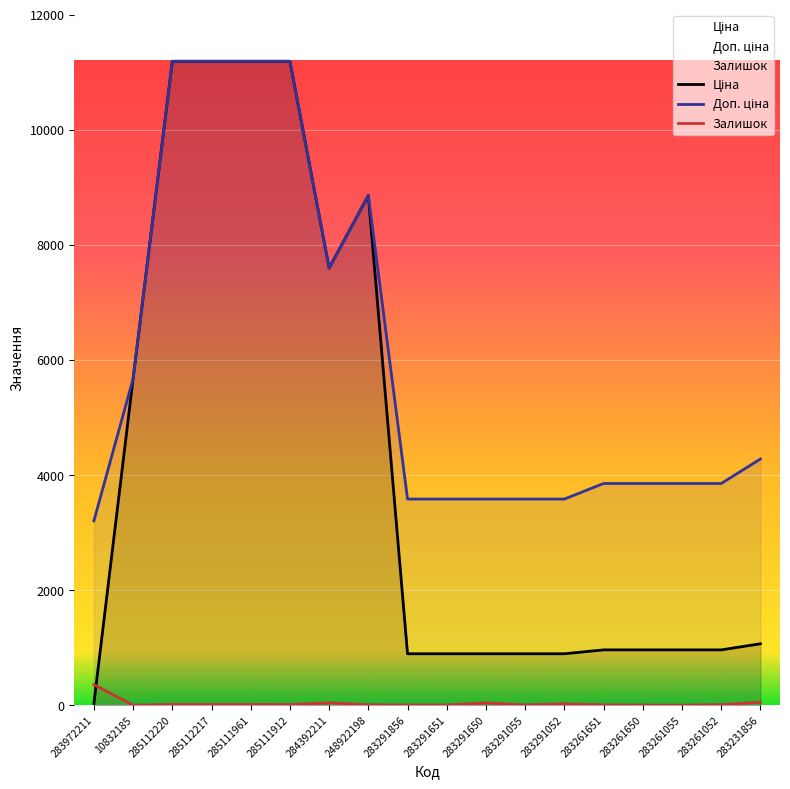

What is the label of the 17th point from the left?

283261052